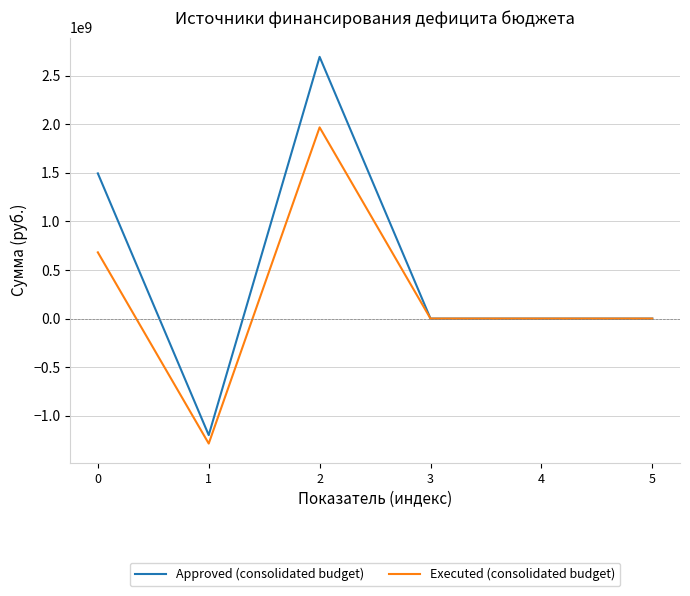

Rank the series by their maximum value, from lowest to highest.

Executed (consolidated budget), Approved (consolidated budget)